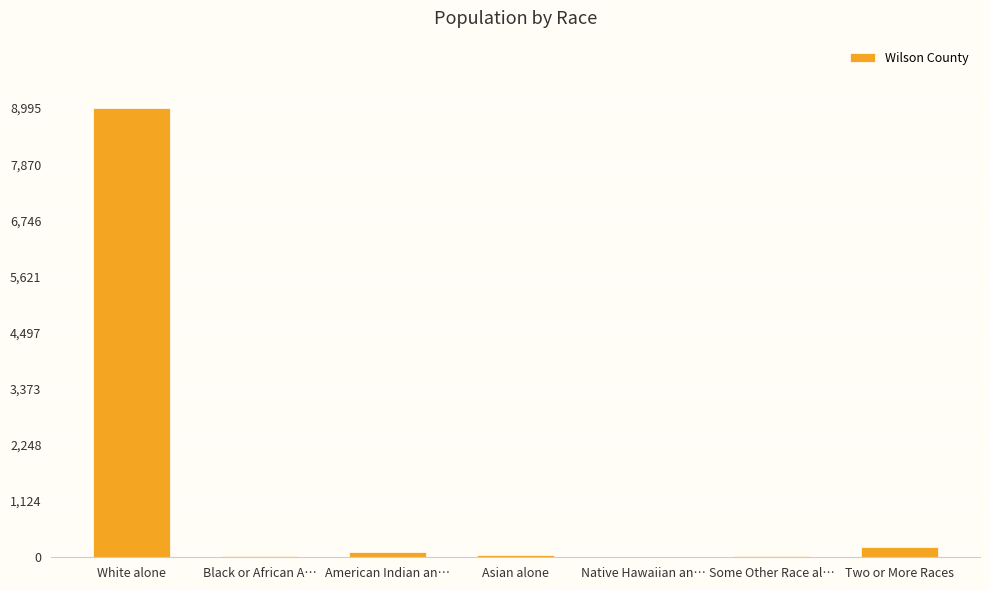

Count the number of data series in this chart.

1